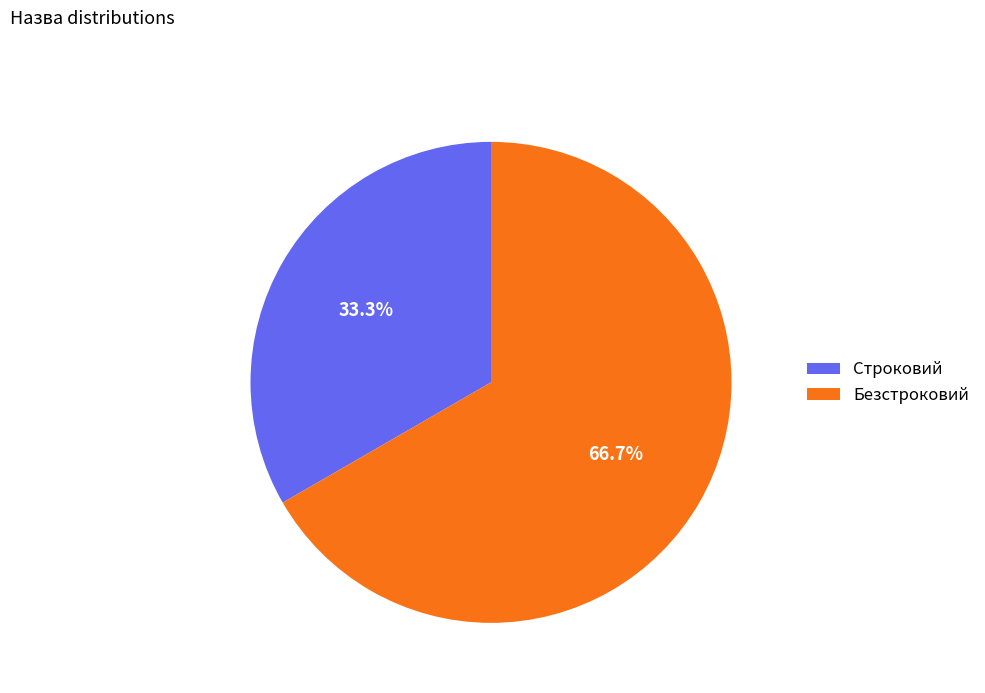

What is the largest slice in the pie chart?

Безстроковий